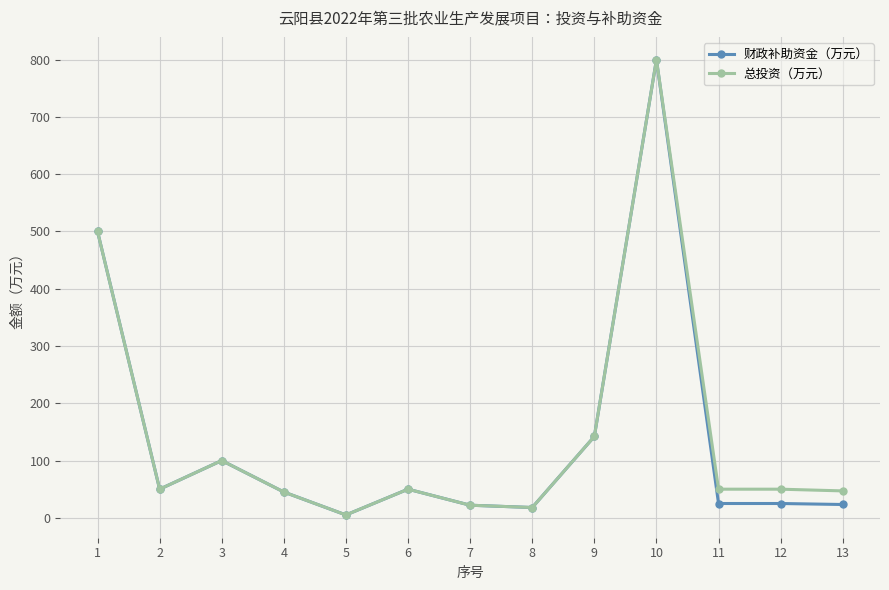

Where is the first local minimum for 总投资（万元）?

2